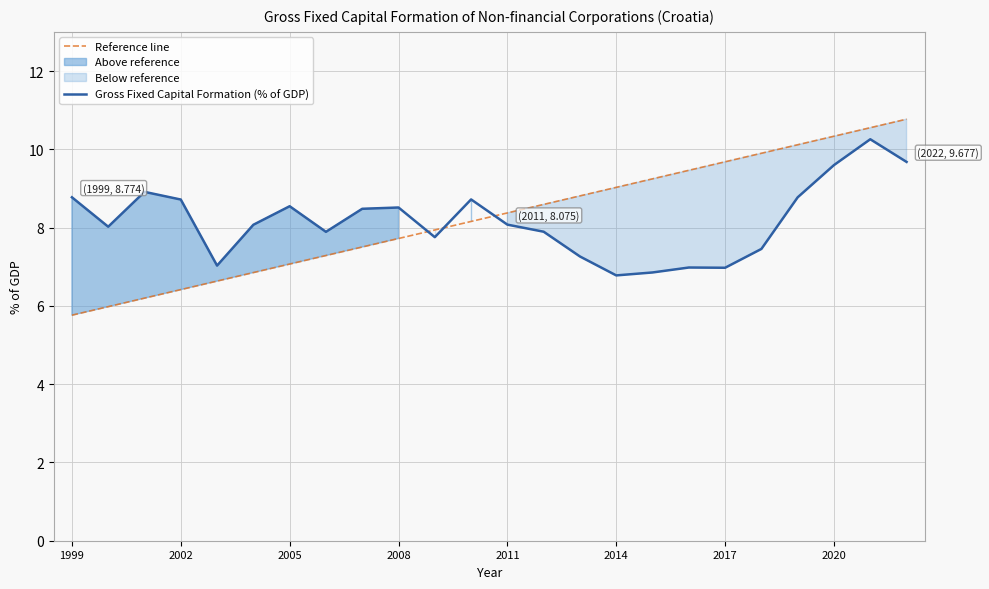

The value of Gross Fixed Capital Formation (% of GDP) at 2014 is 6.8. True or false?

True